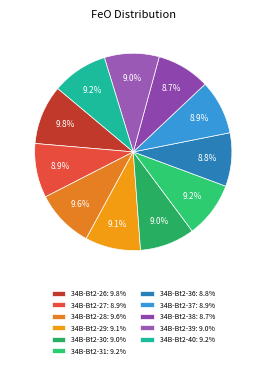

Count the number of slices in the pie.

11